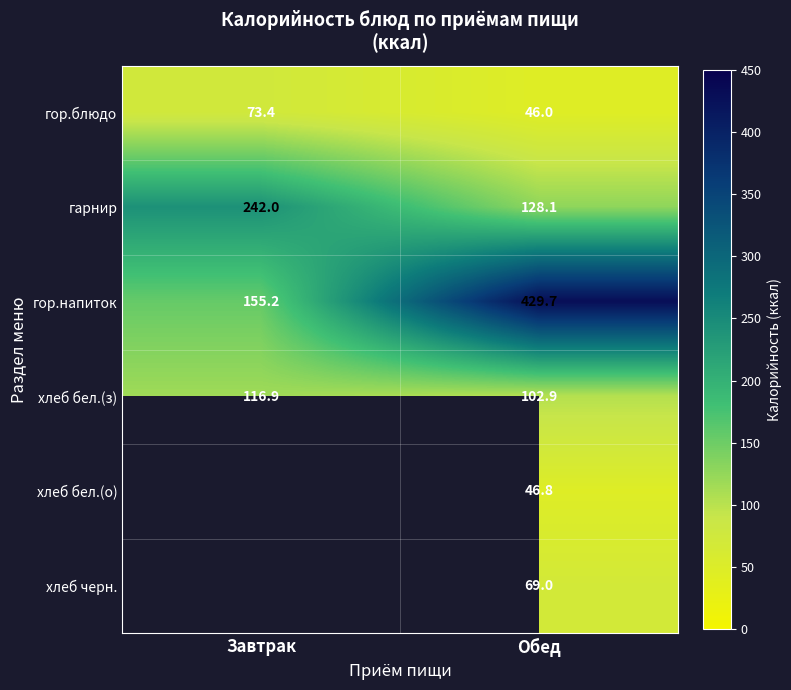

What is the average value of the гор.блюдо series?

59.7